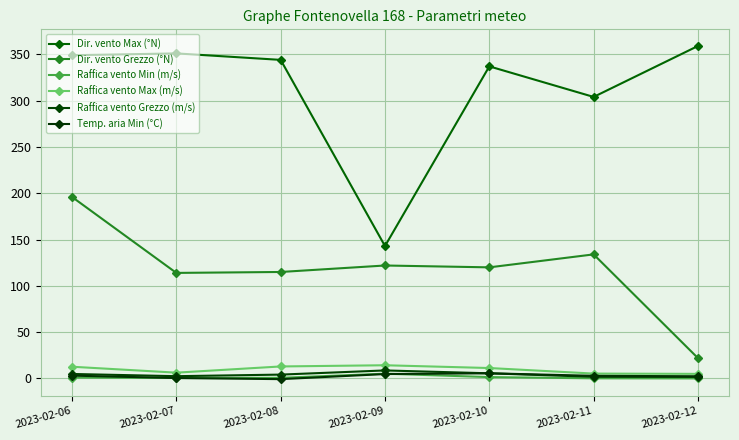

What are all the series names shown in the legend?

Dir. vento Max (°N), Dir. vento Grezzo (°N), Raffica vento Min (m/s), Raffica vento Max (m/s), Raffica vento Grezzo (m/s), Temp. aria Min (°C)